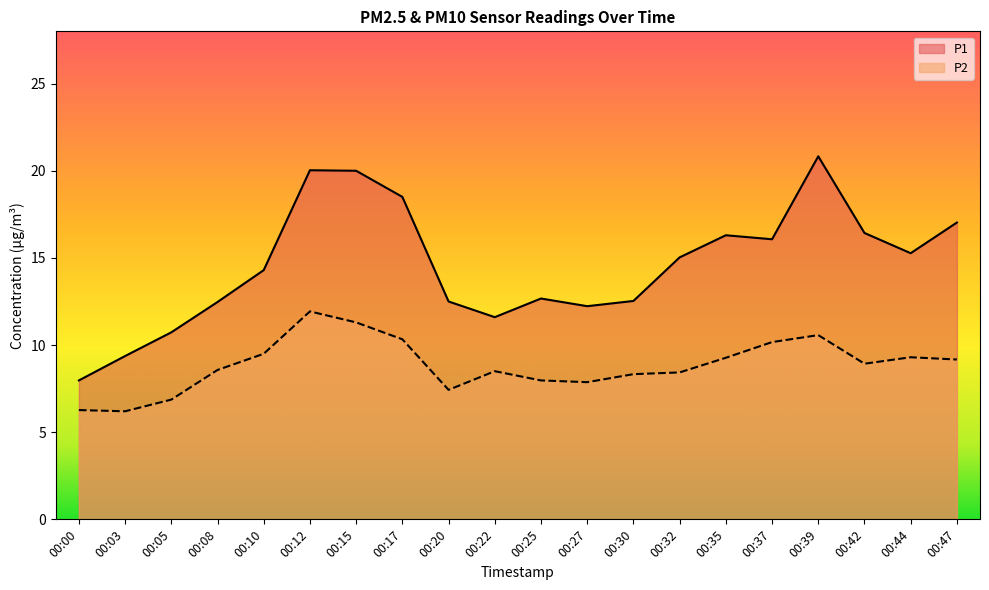

Reading right to left, transcribe all the data shown in this chart.

P1: 17.0	15.3	16.4	20.8	16.1	16.3	15.0	12.5	12.2	12.7	11.6	12.5	18.5	20.0	20.0	14.3	12.5	10.7	9.4	8.0
P2: 9.2	9.3	8.9	10.6	10.2	9.3	8.4	8.3	7.9	8.0	8.5	7.4	10.3	11.3	11.9	9.5	8.6	6.9	6.2	6.3